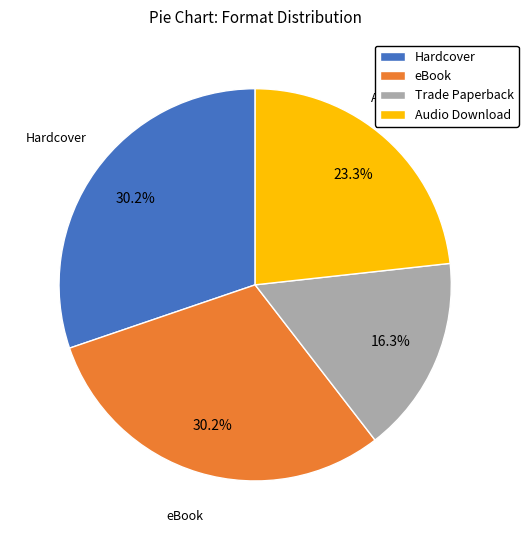

Is it true that Audio Download is 11% of the pie?

False